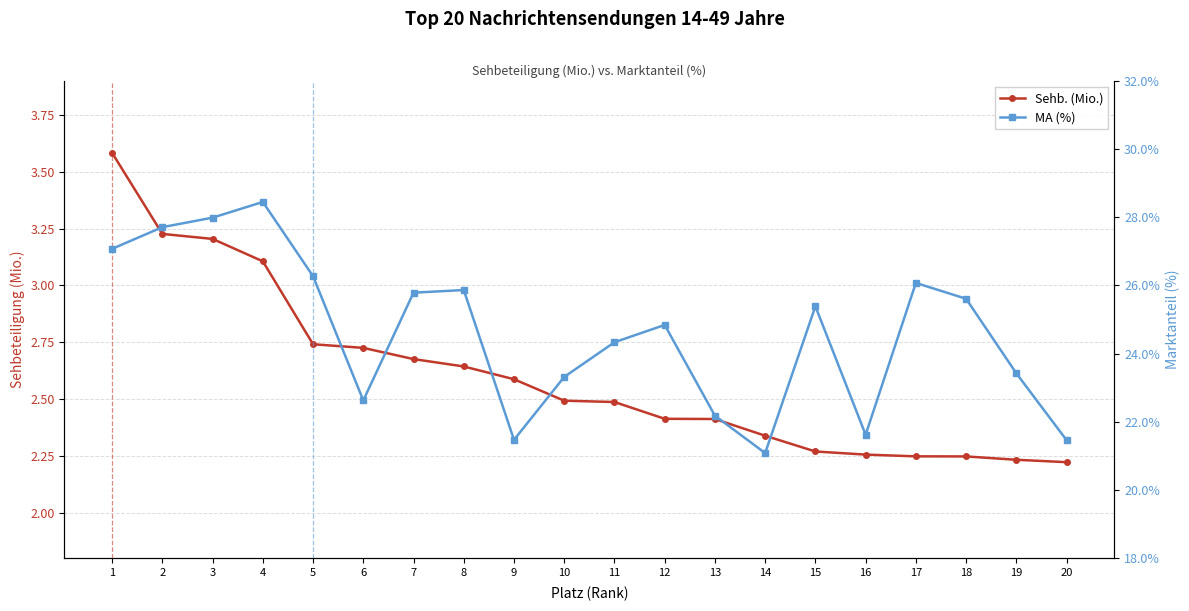

What is the total value across all series at 7?

28.5